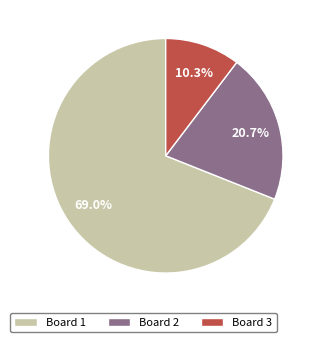

Between Board 1 and Board 2, which is larger?

Board 1